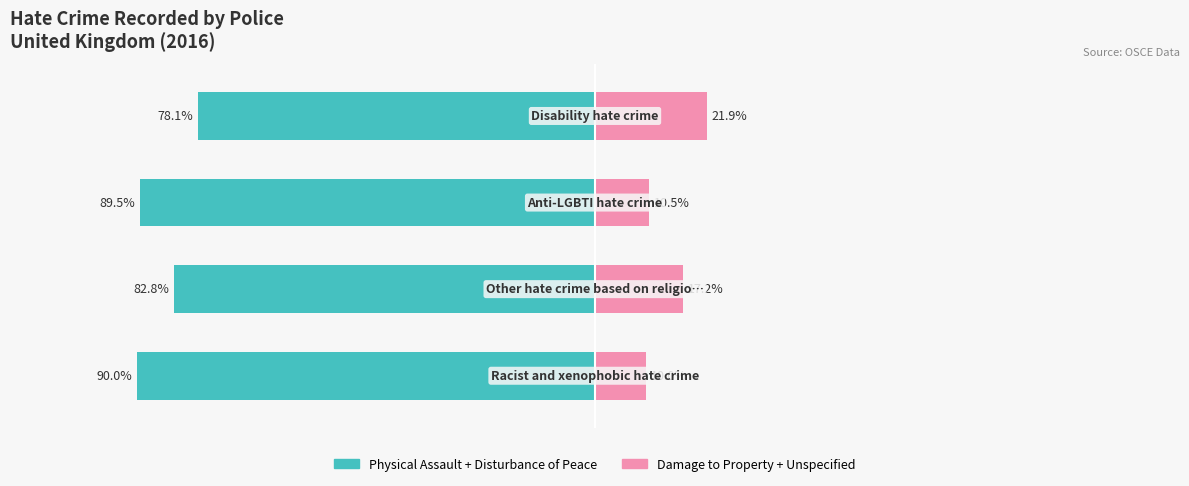

At which category is the sum across all series the highest?

3